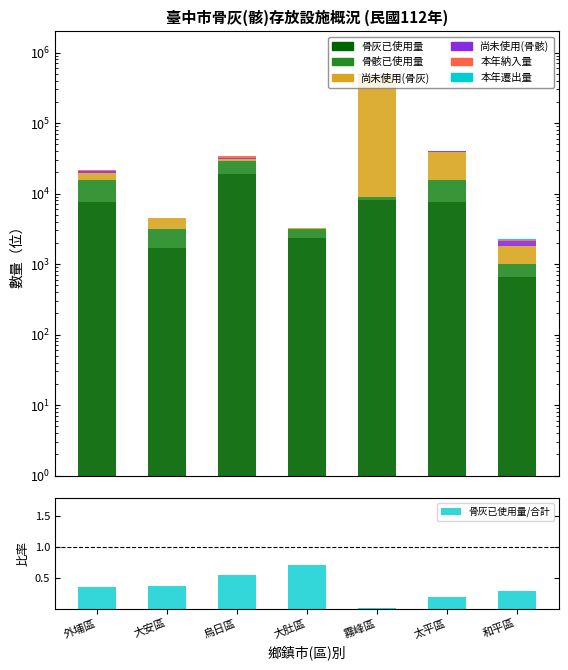

What is the sum of all 尚未使用(骨骸) values?

16926